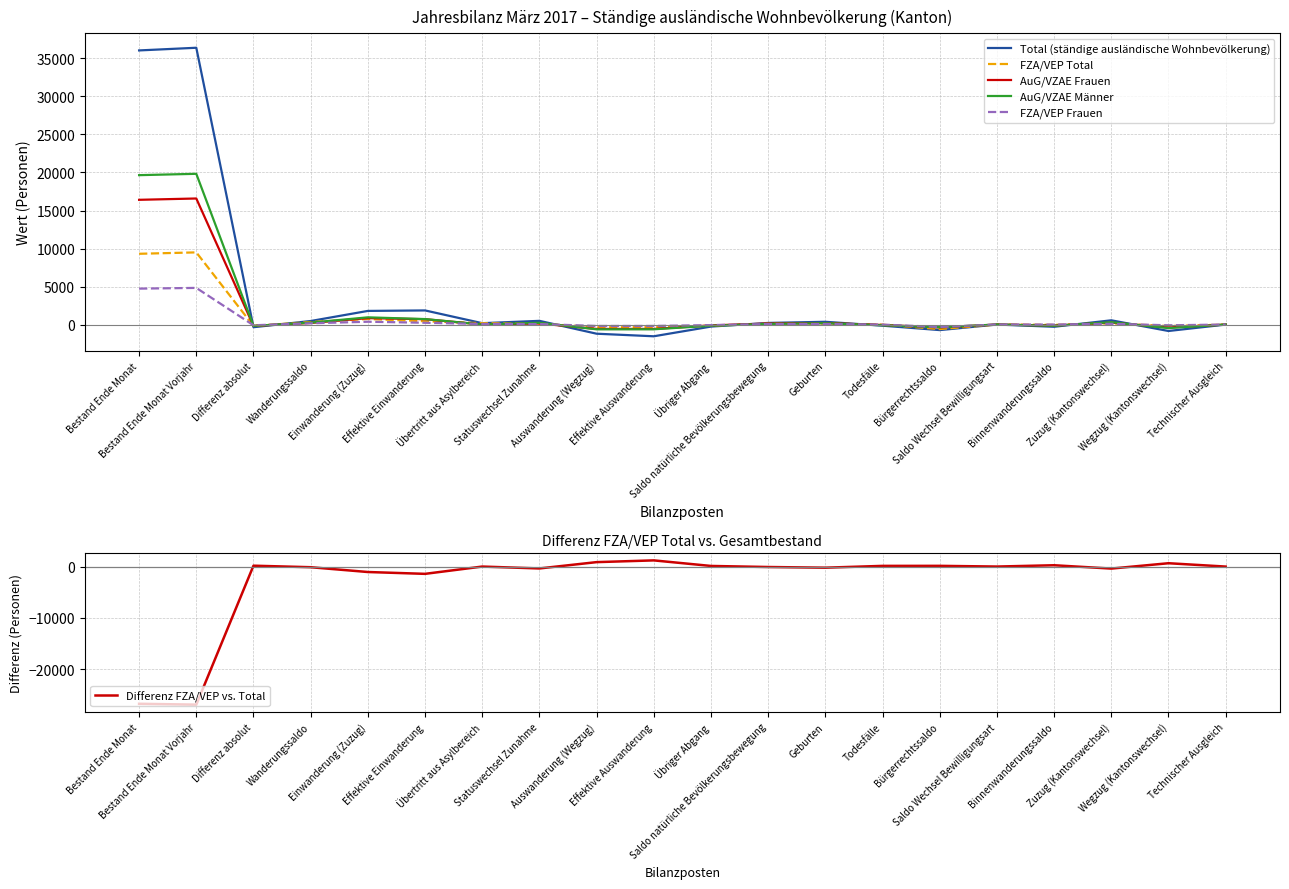

What is the sum of the FZA/VEP Frauen values at Bestand Ende Monat and Bestand Ende Monat Vorjahr?

9544